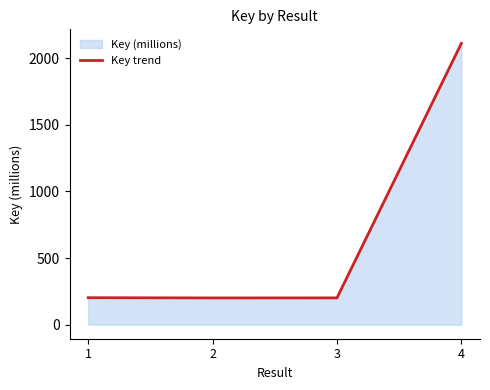

What is the difference between the values at 4 and 3?

1911.0